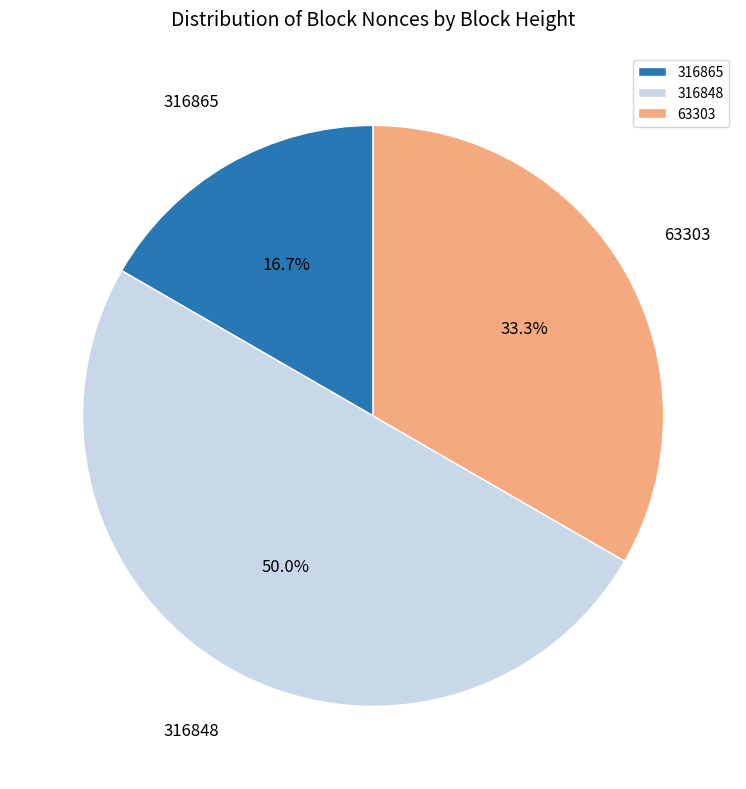

What percentage do 316865 and 63303 together represent?

50.0%